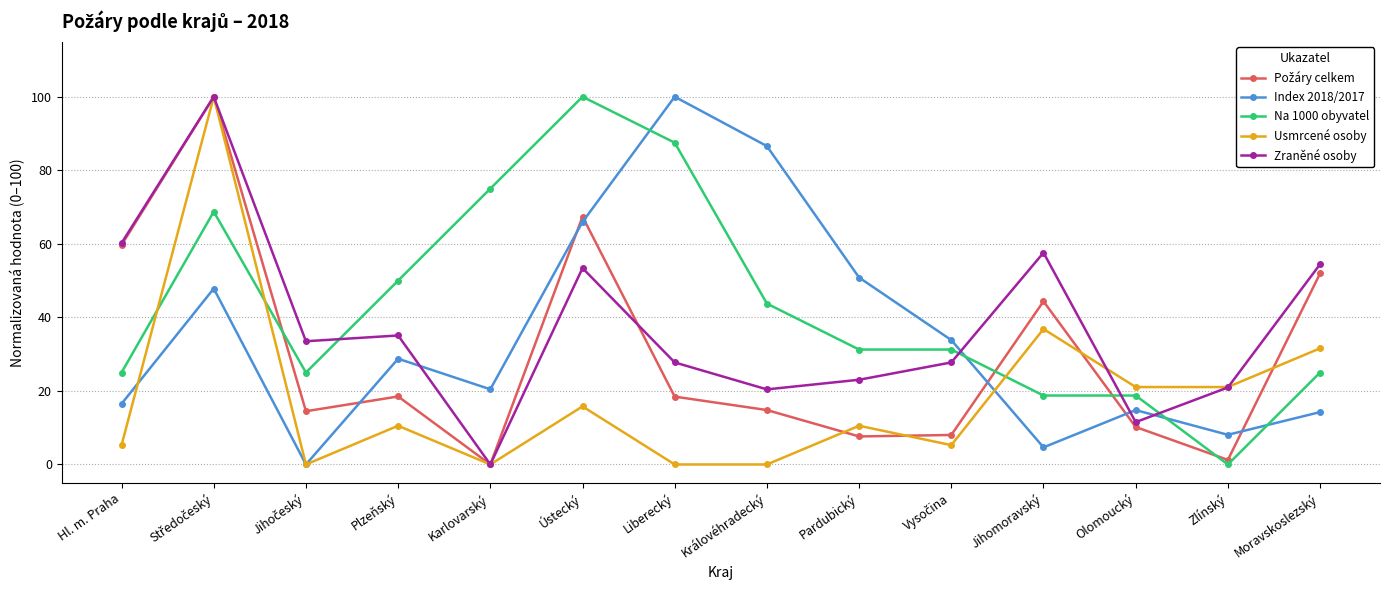

What is the total value across all series at Hl. m. Praha?

166.7